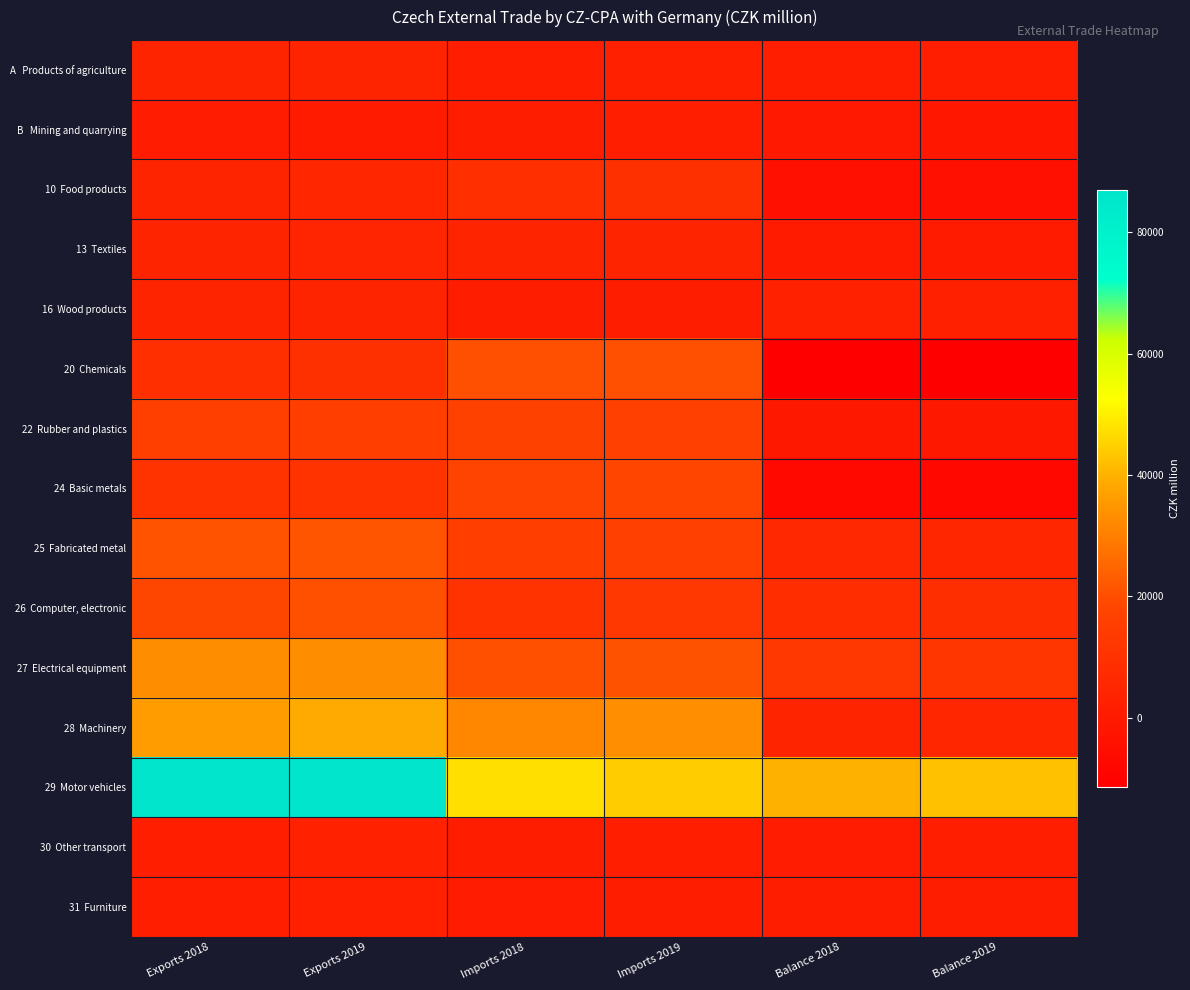

At how many categories does at least one series exceed 10414?

6